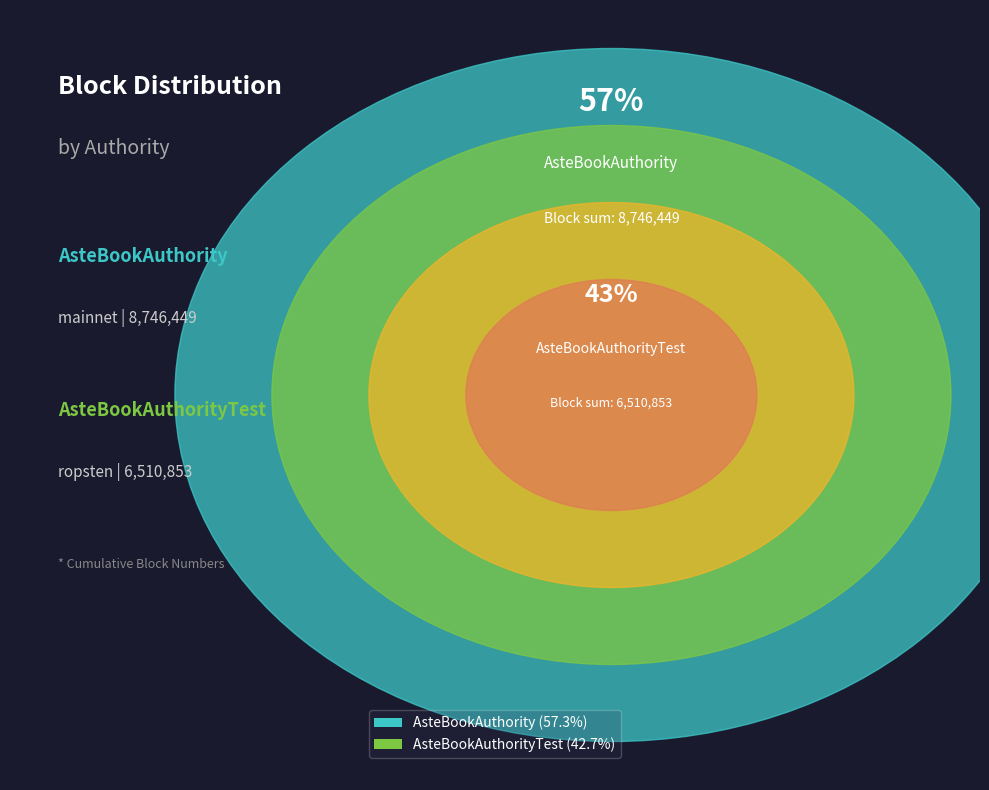

To the nearest percent, what portion does AsteBookAuthority represent?

57%